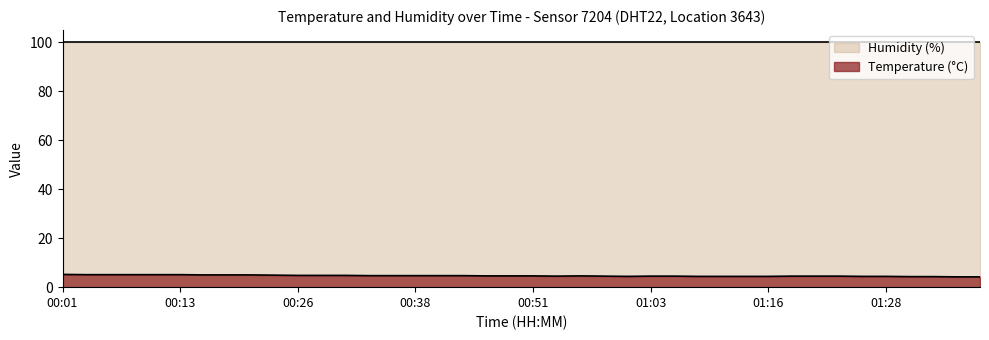

What is the label of the 40th point from the right?

00:01